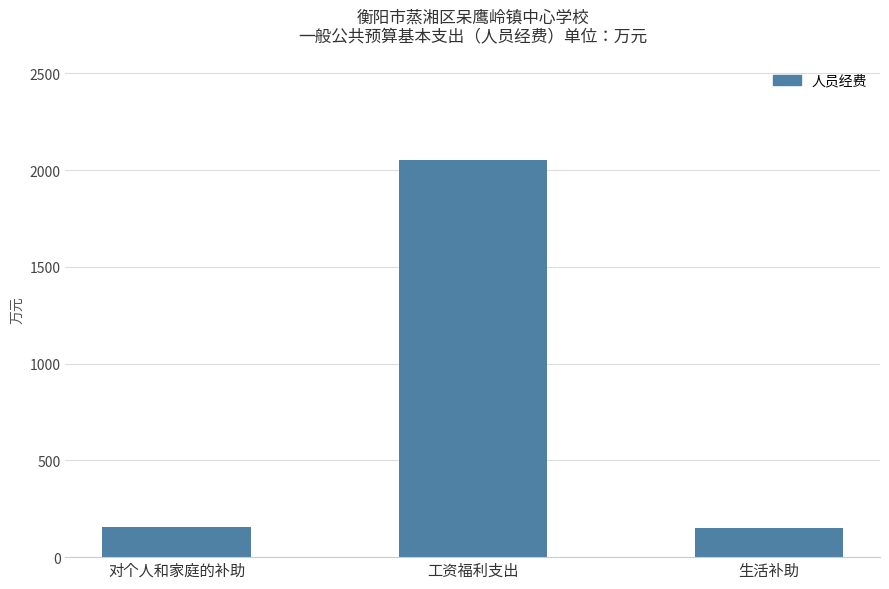

Does the chart contain any negative values?

No